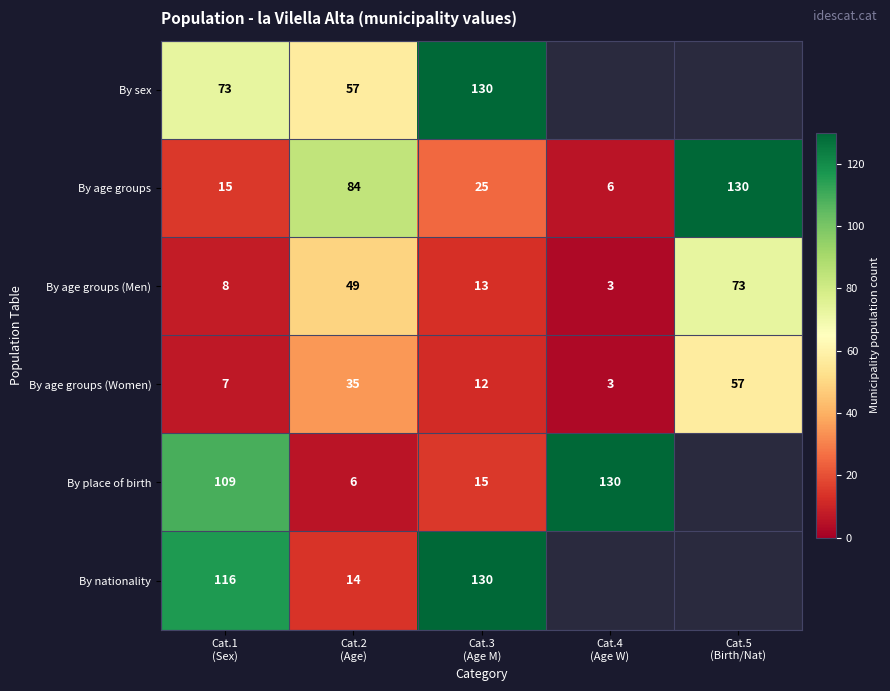

Which category has the lowest value across all series?

Cat.4
(Age W)